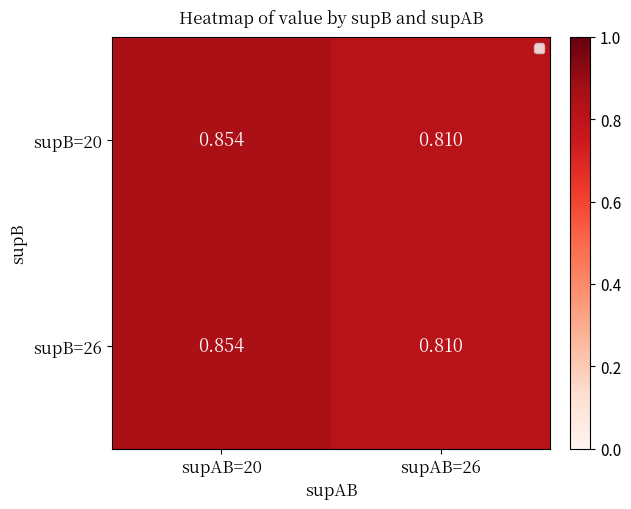

Is the value of supB=20 at supAB=20 greater than the value of supB=26 at supAB=26?

Yes